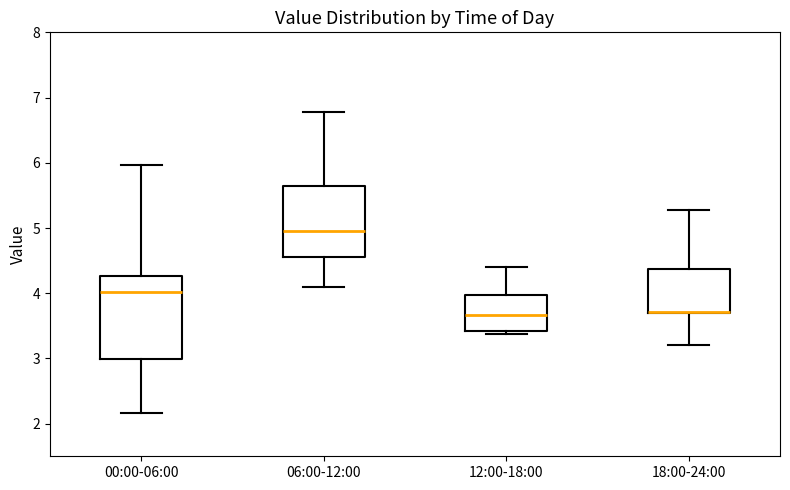

Where is the upper edge of the box for 00:00-06:00 on the y-axis? The values are not printed on the chart, so give them approximately, as read against the axis.

4.3